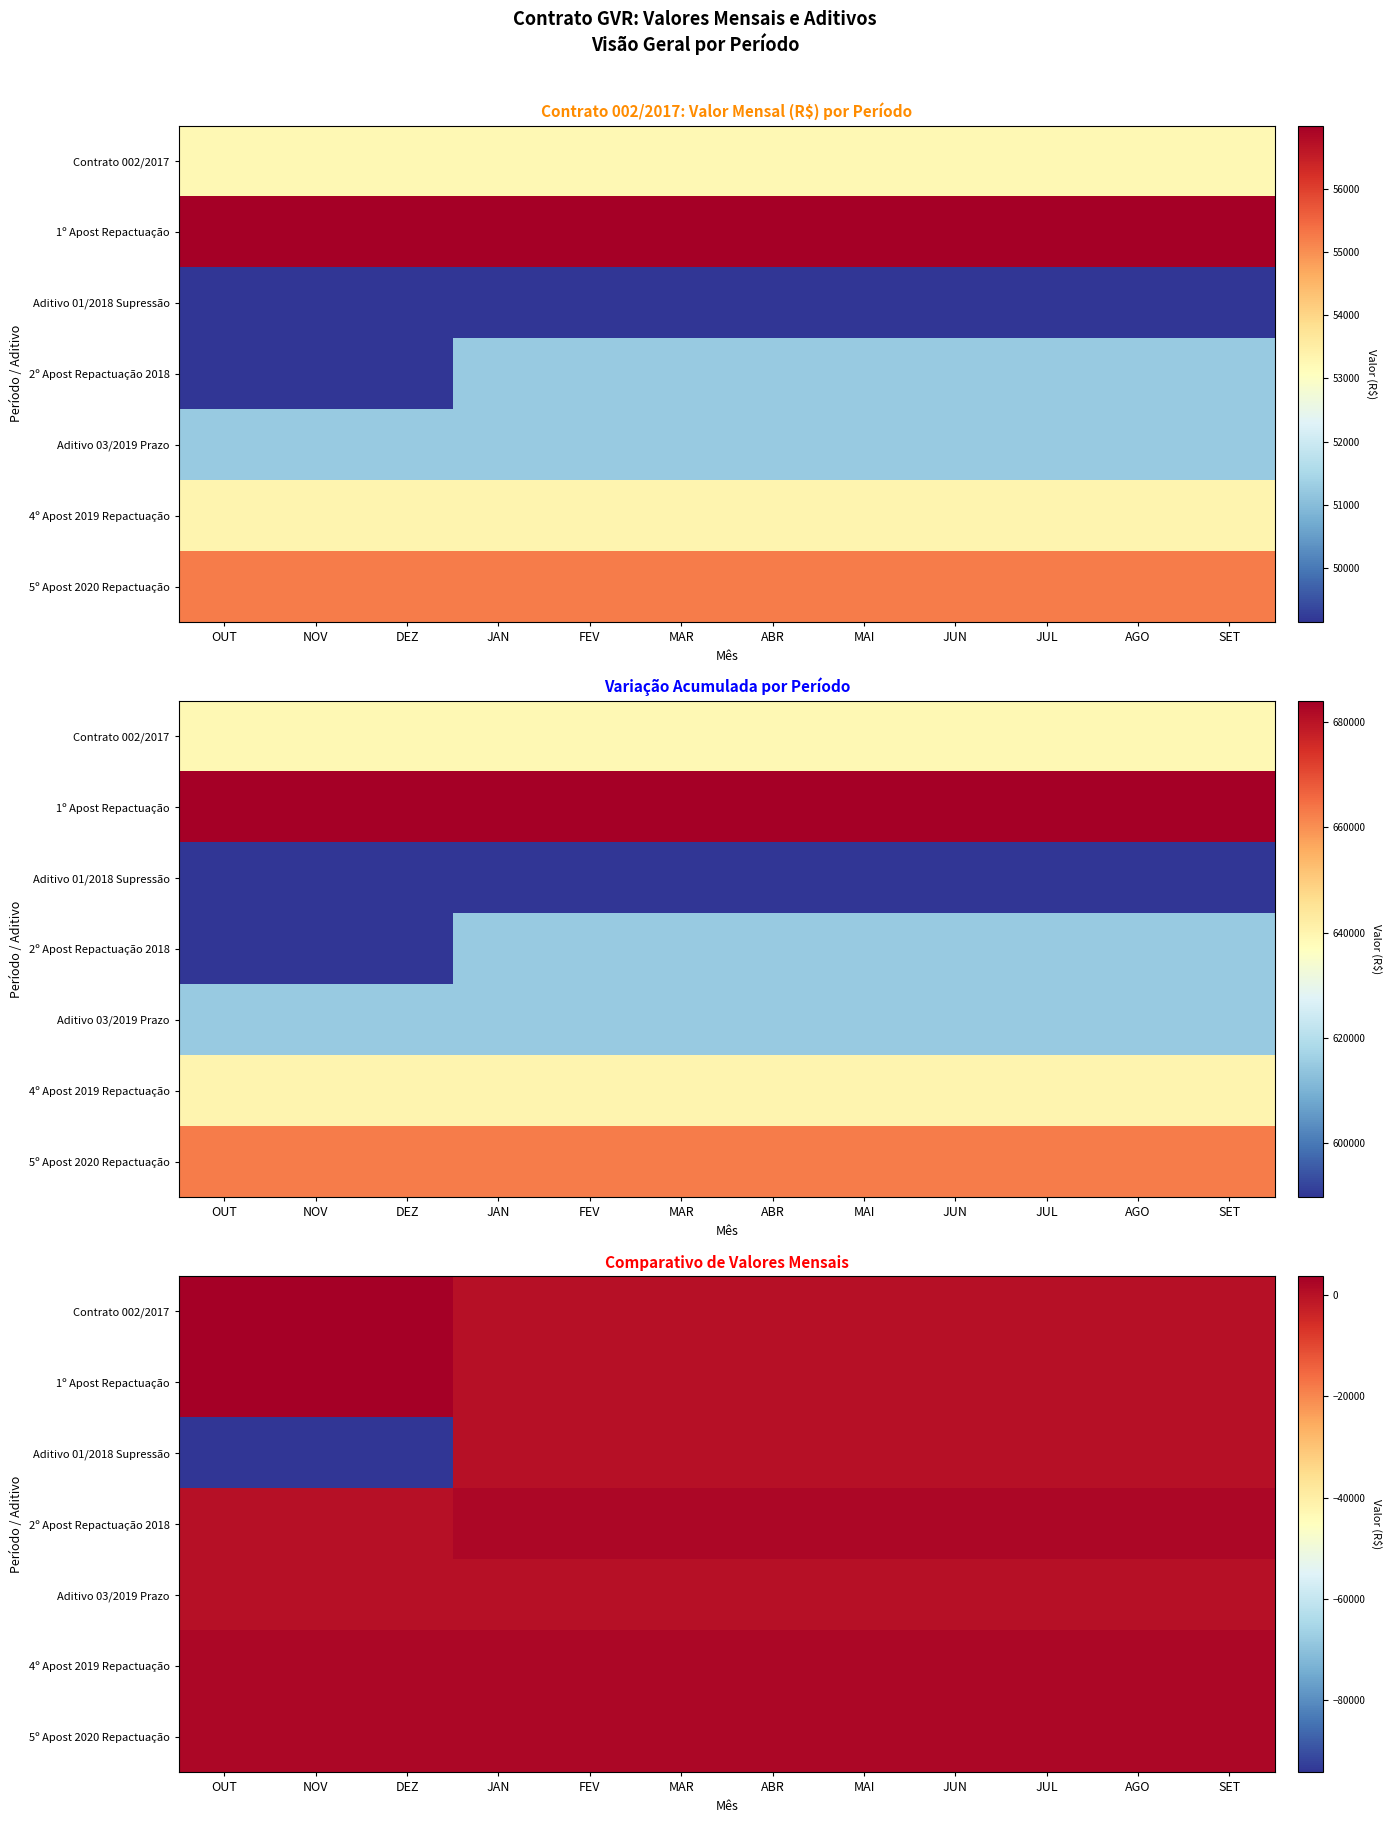

Which has a higher value, MAI or AGO?

MAI